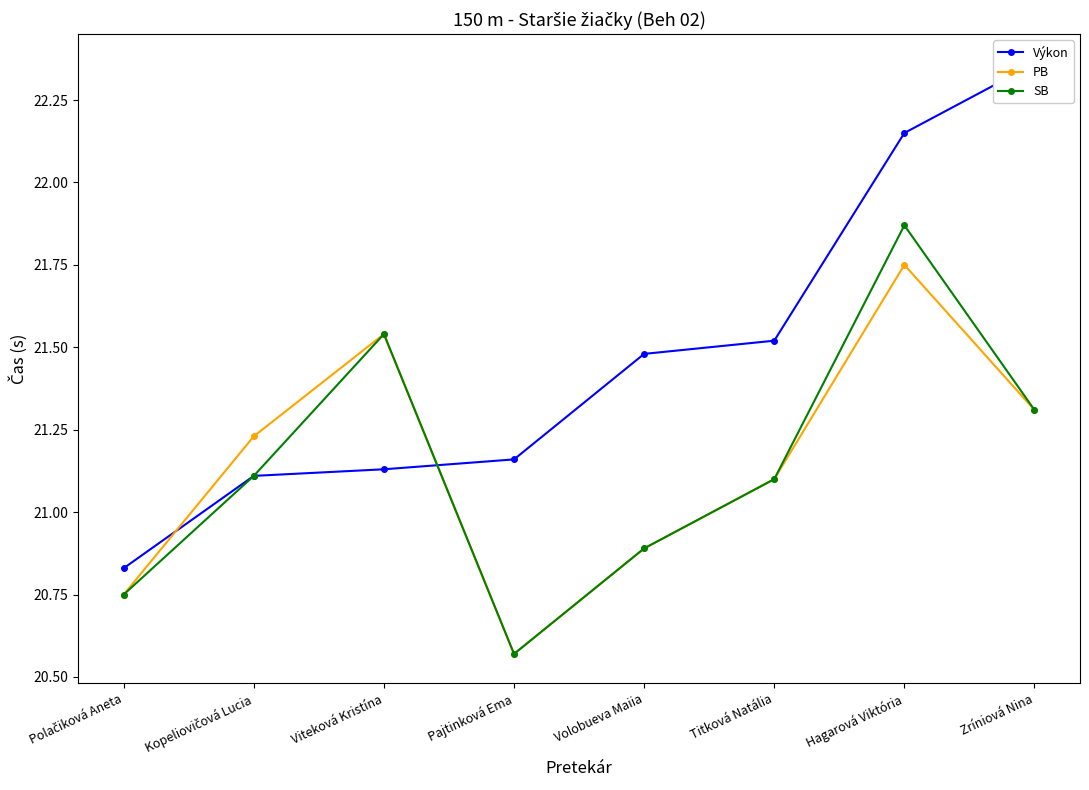

What value does the SB series have at Volobueva Maiia?

20.9